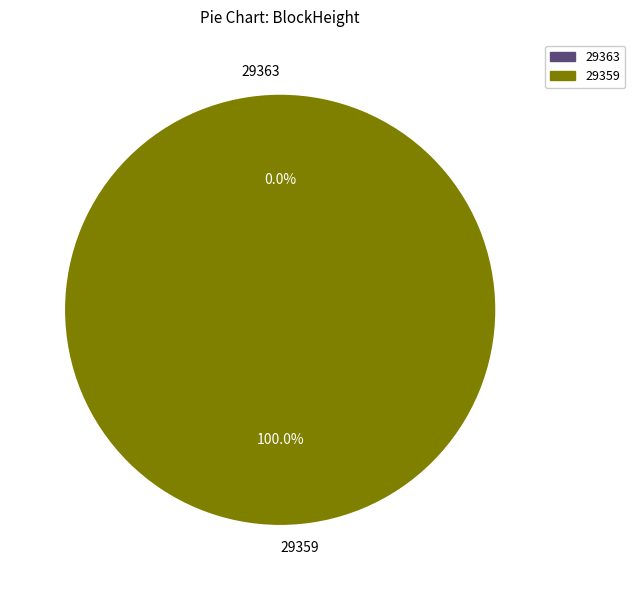

Is there a majority slice in this chart?

Yes